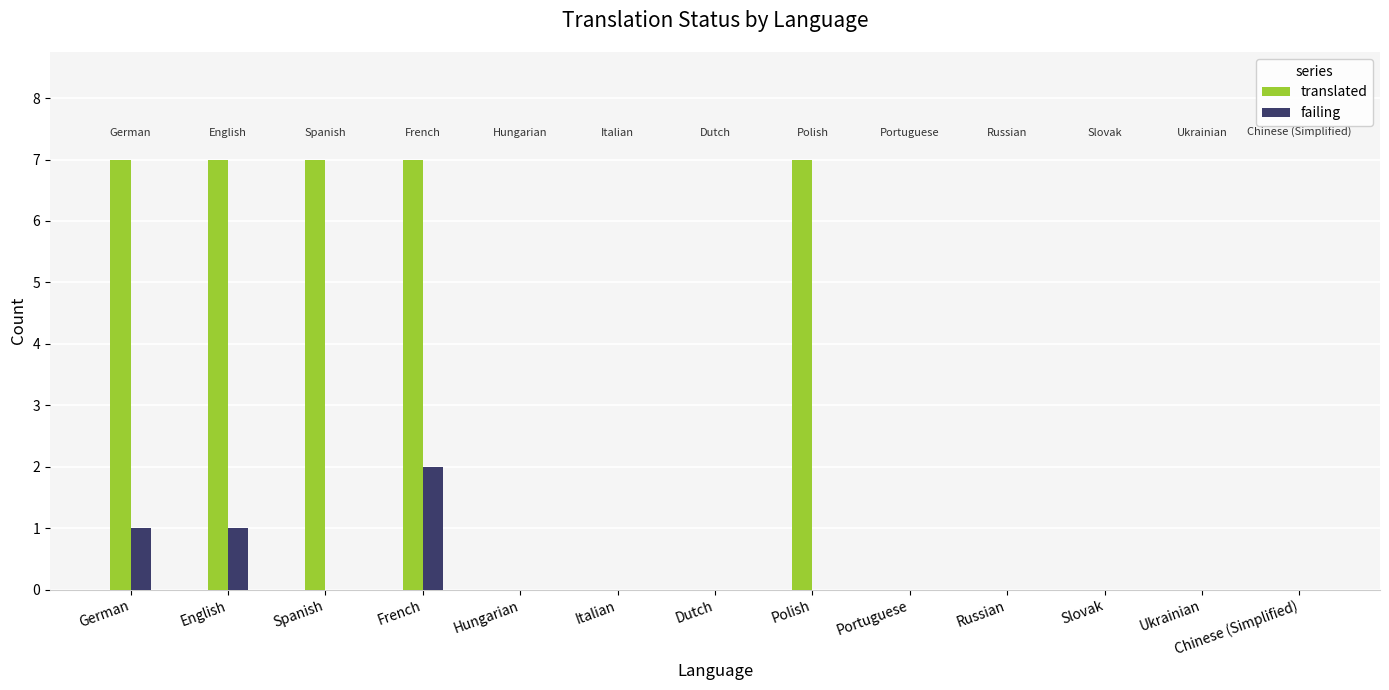

Which series has the largest total across all categories?

translated